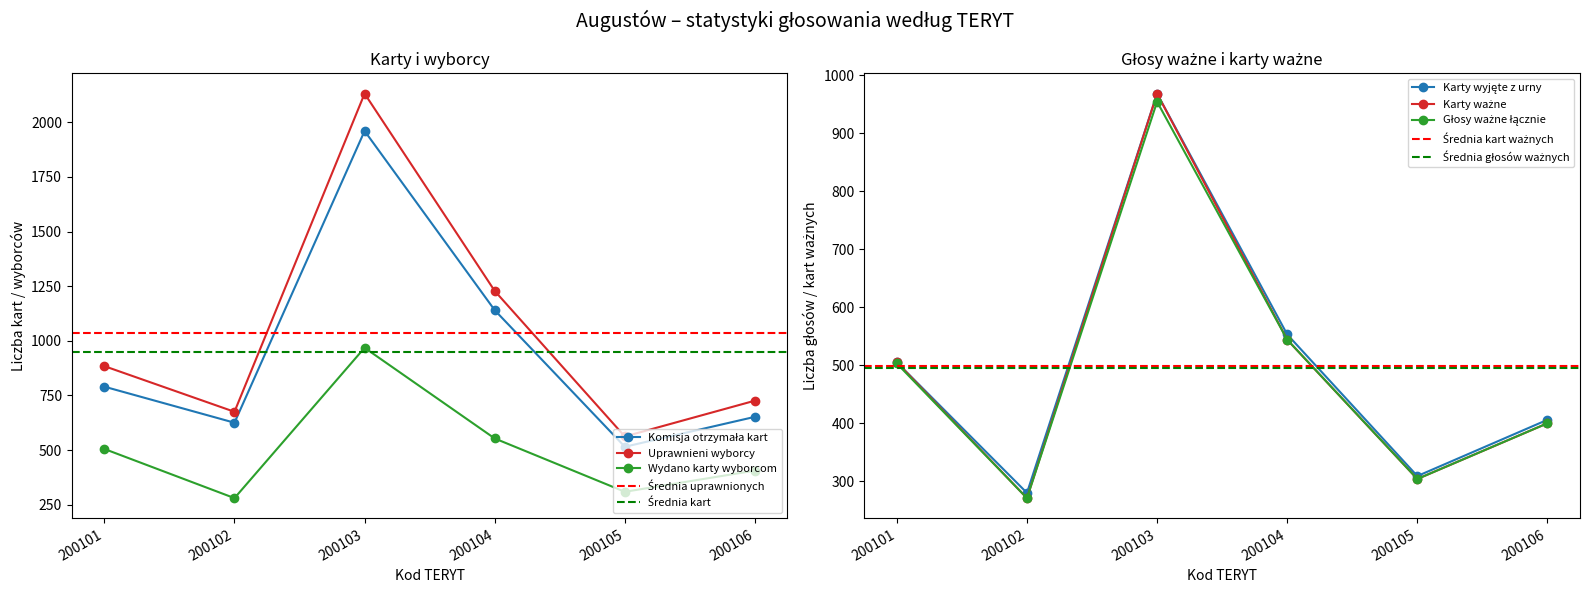

Is it true that Liczba wyborców, którym wydano karty do głosowania equals 553 at 200104?

True